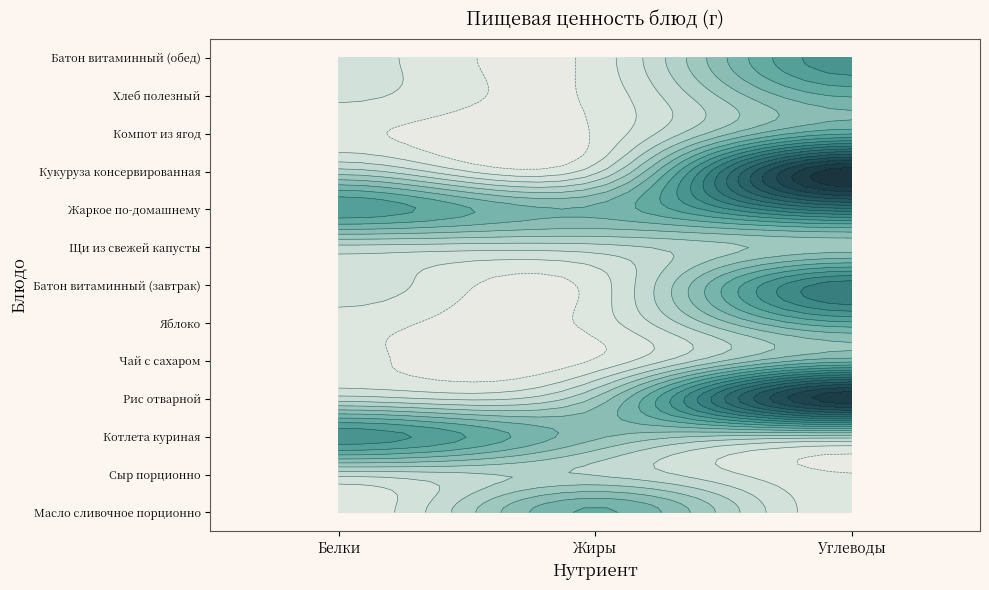

What is the average value of the Рис отварной series?

12.8